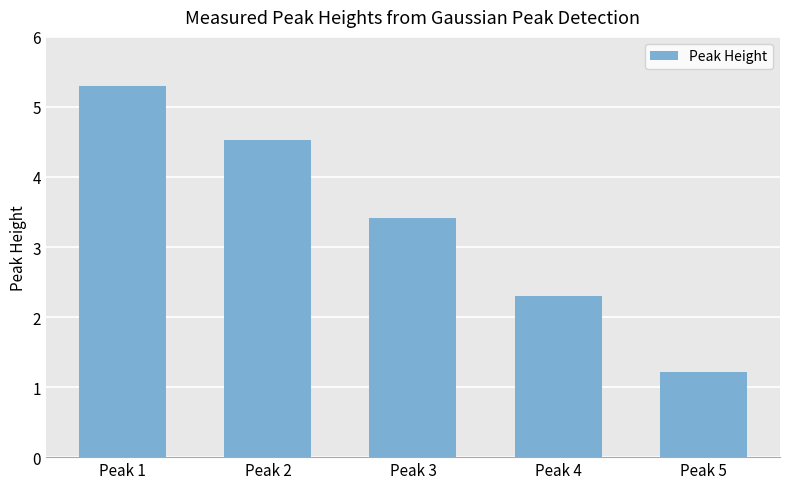

How many data points are above 3?

3